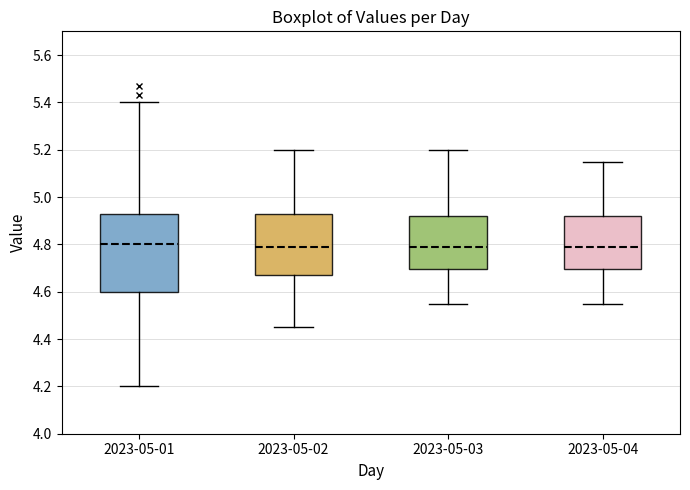

Where does the upper whisker of the box for 2023-05-02 end on the y-axis? The values are not printed on the chart, so give them approximately, as read against the axis.

5.20